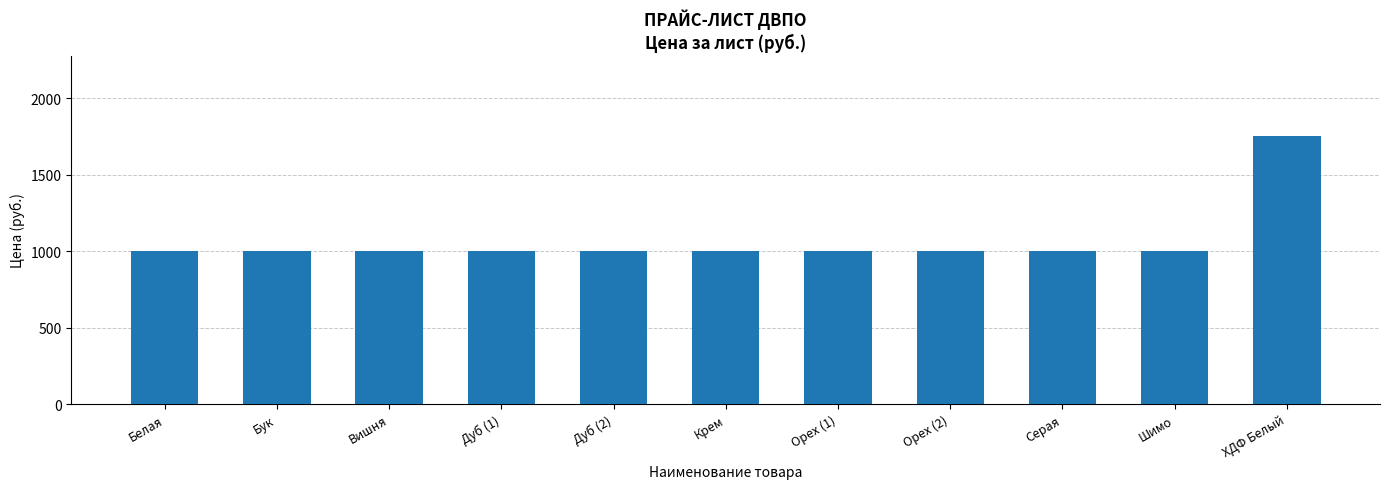

What is the maximum value shown in the chart?

1750